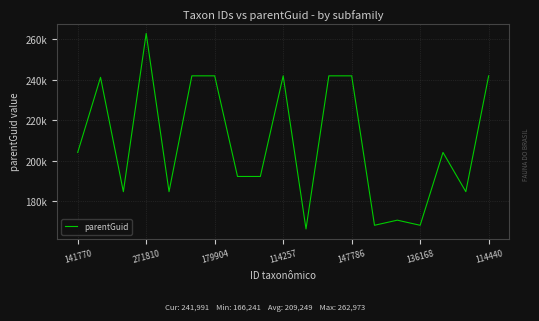

Does the chart display data point markers on the line(s)?

No